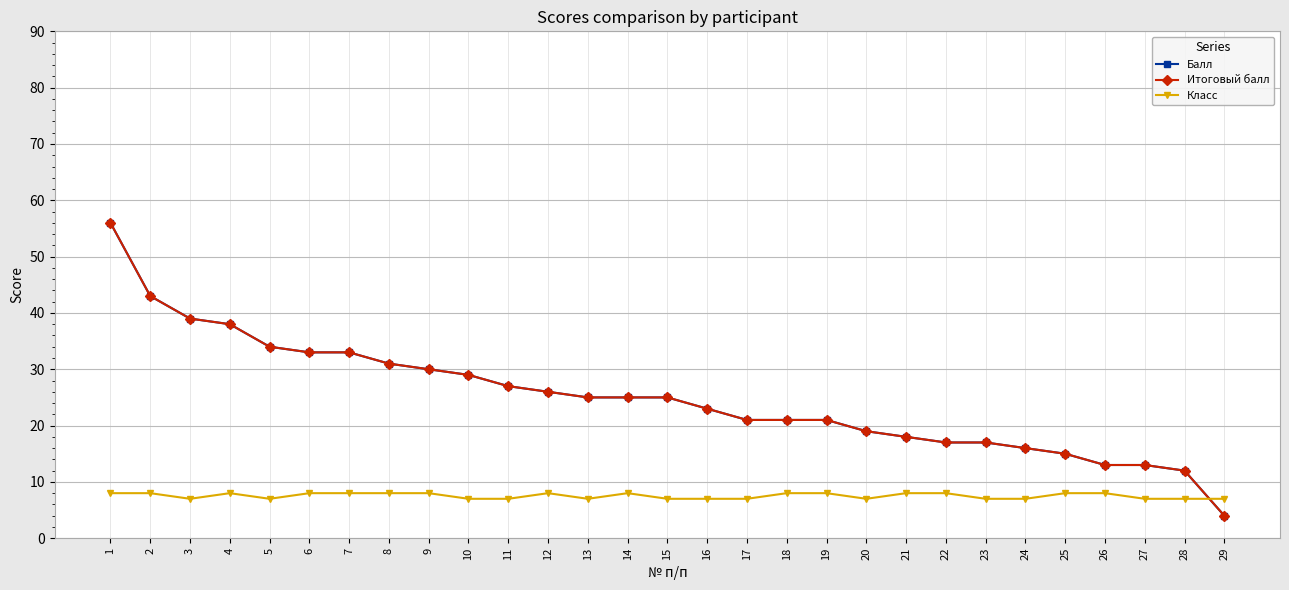

Rank the series by their maximum value, from highest to lowest.

Балл, Итоговый балл, Класс